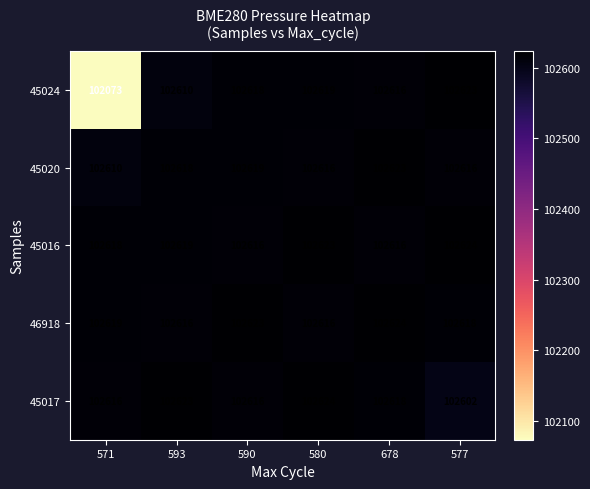

Which label corresponds to the smallest value in the chart?

571